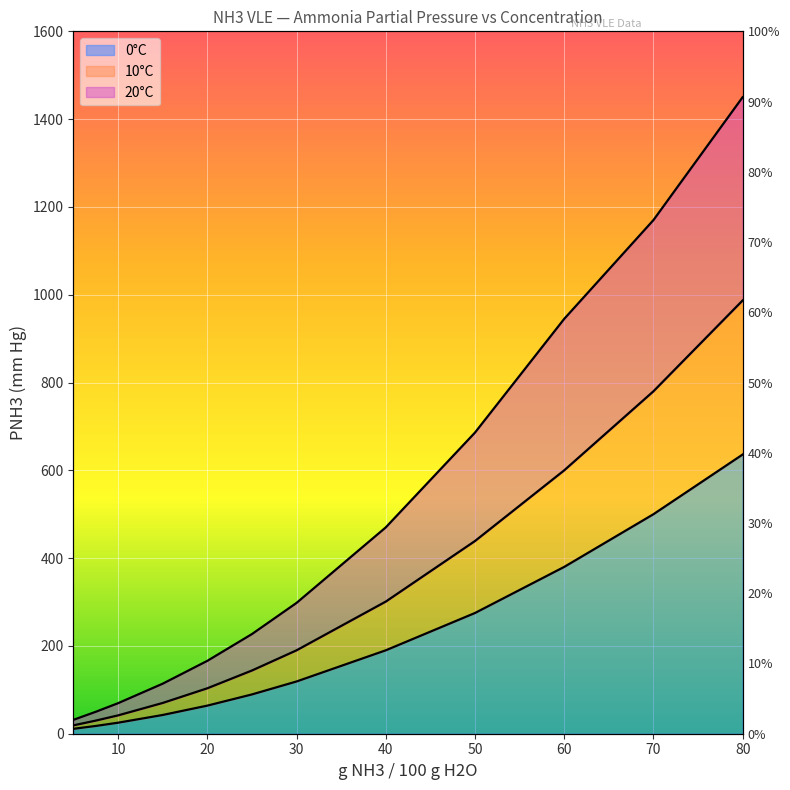

True or false: 0oC and 10oC cross at least once.

False